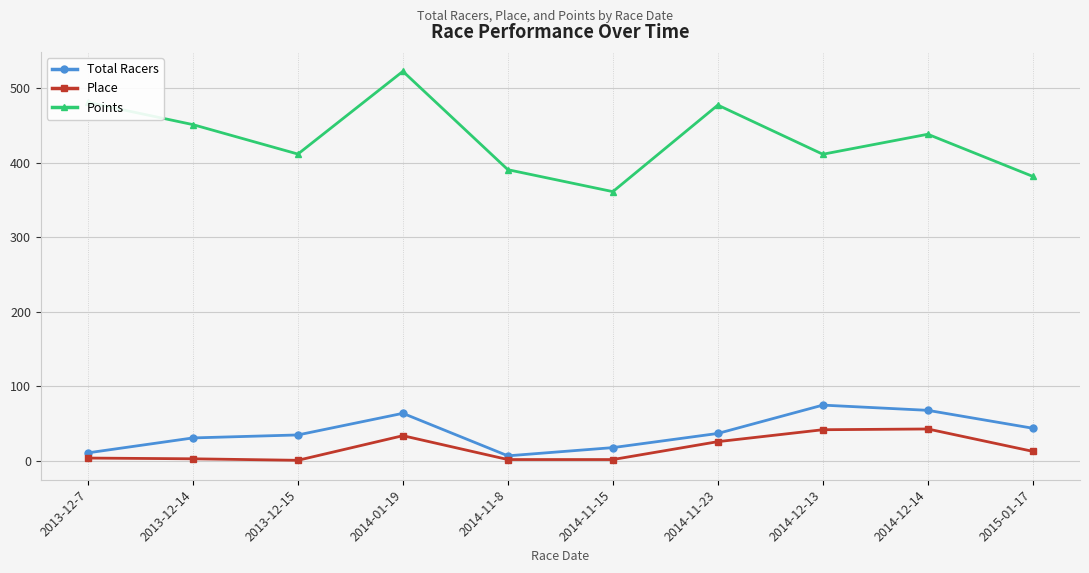

What are all the series names shown in the legend?

Total Racers, Place, Points